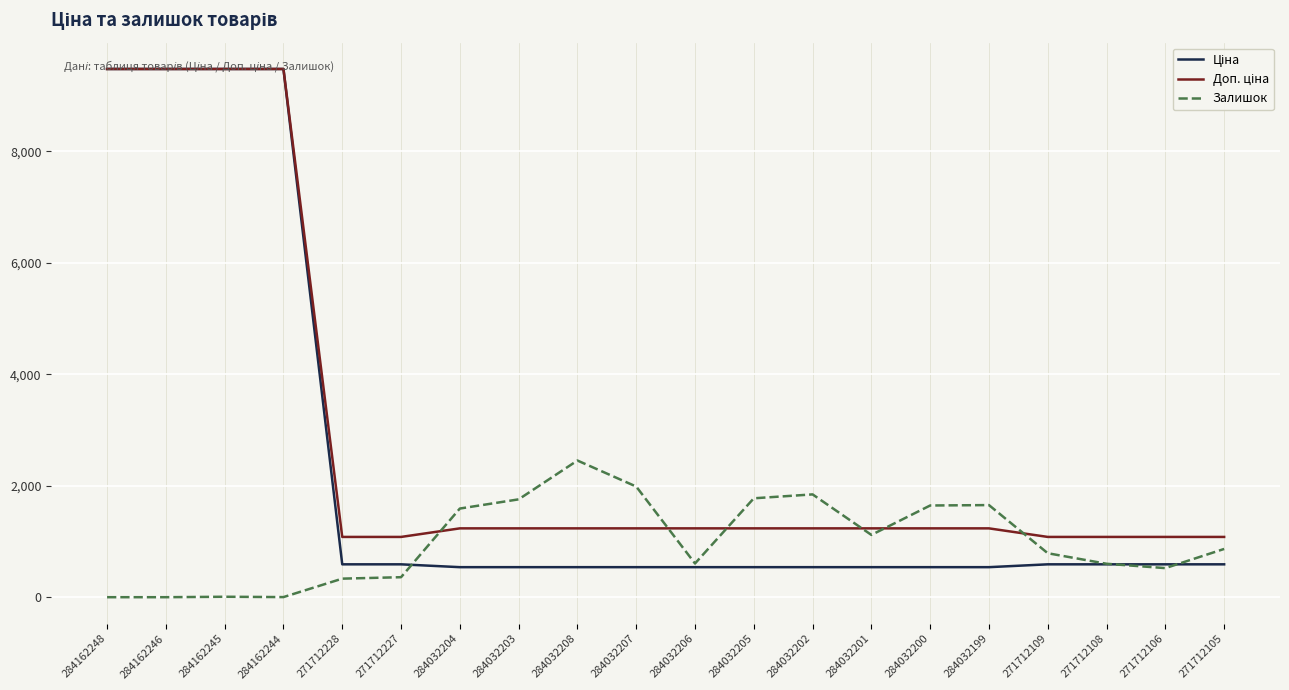

What is the total value across all series at 271712228?

2004.6